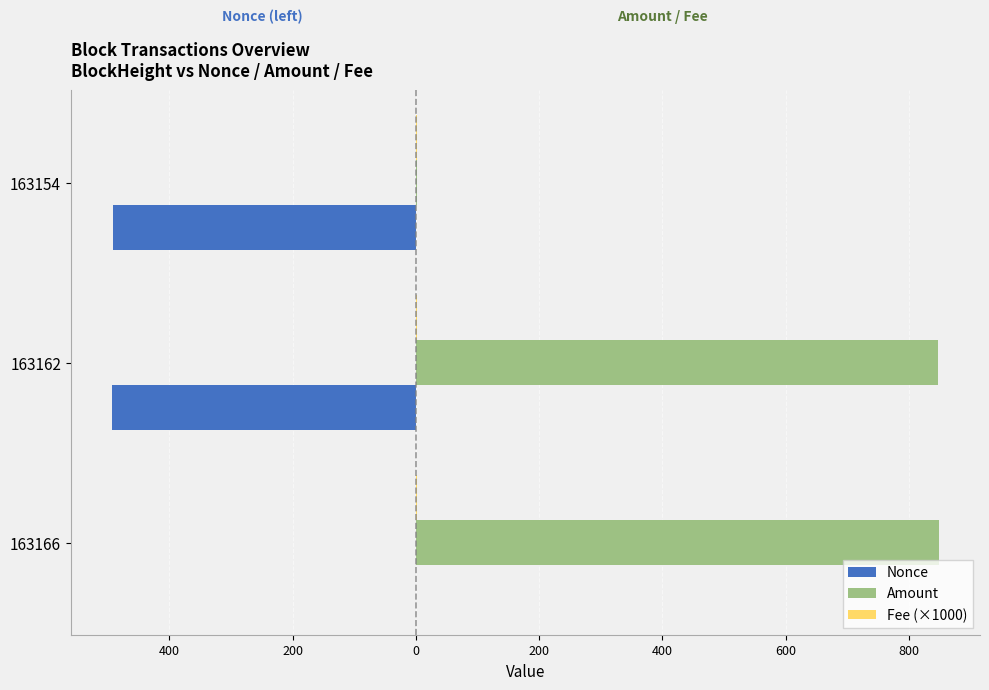

Does the chart contain stacked bars?

No